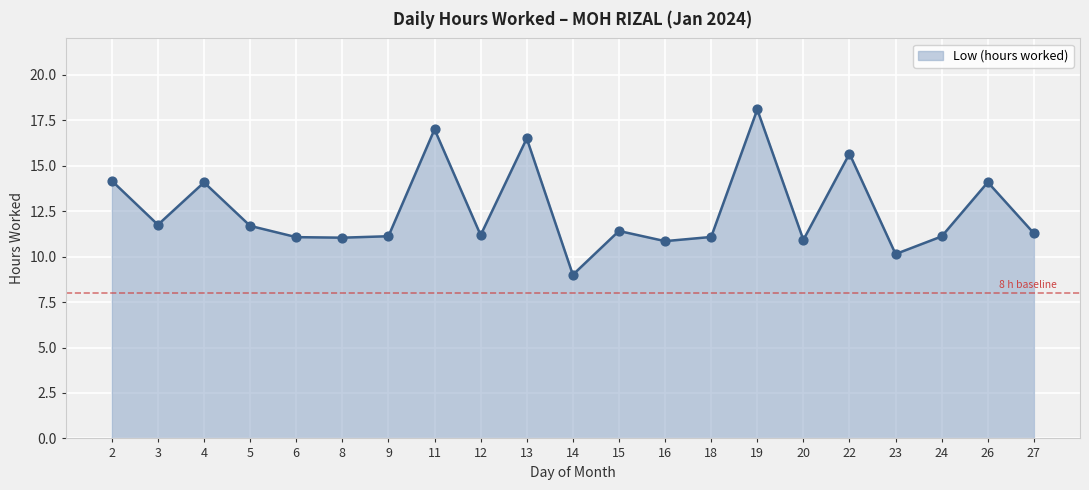

What is the ratio of the value at 12 to the value at 26?

0.8